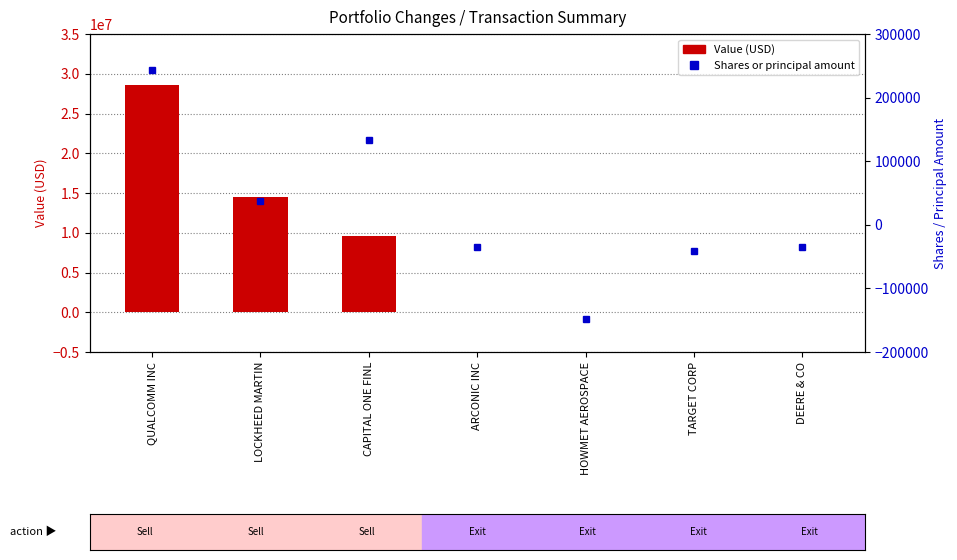

Rank the series by their average value, from lowest to highest.

Shares or principal amount, Value (USD)